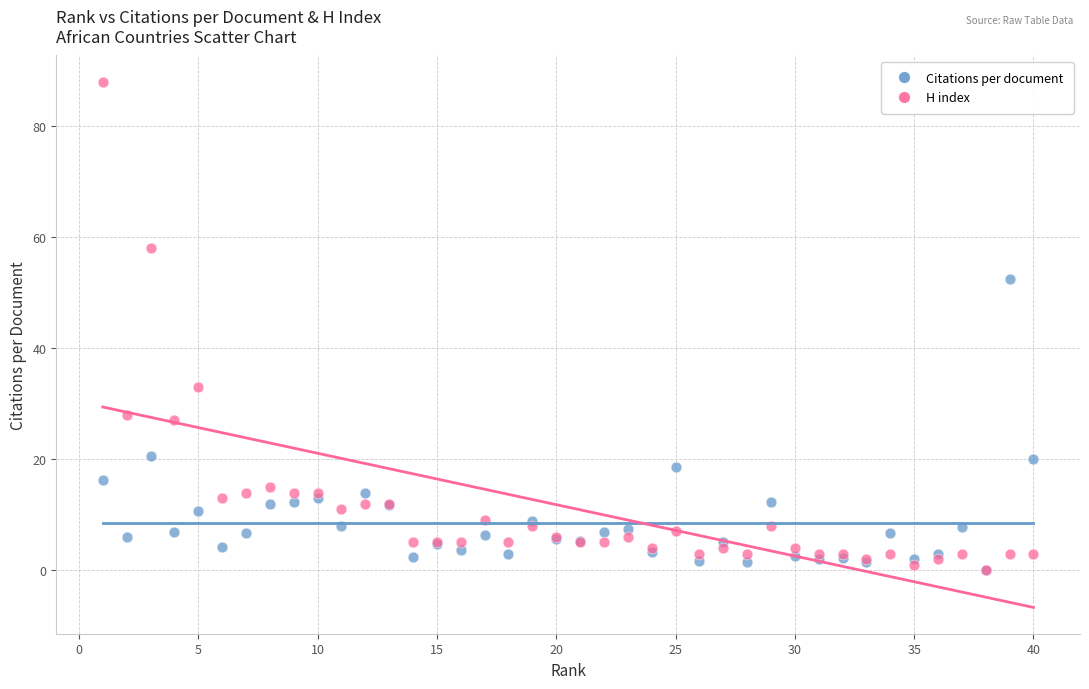

What are all the series names shown in the legend?

Citations per document, H index